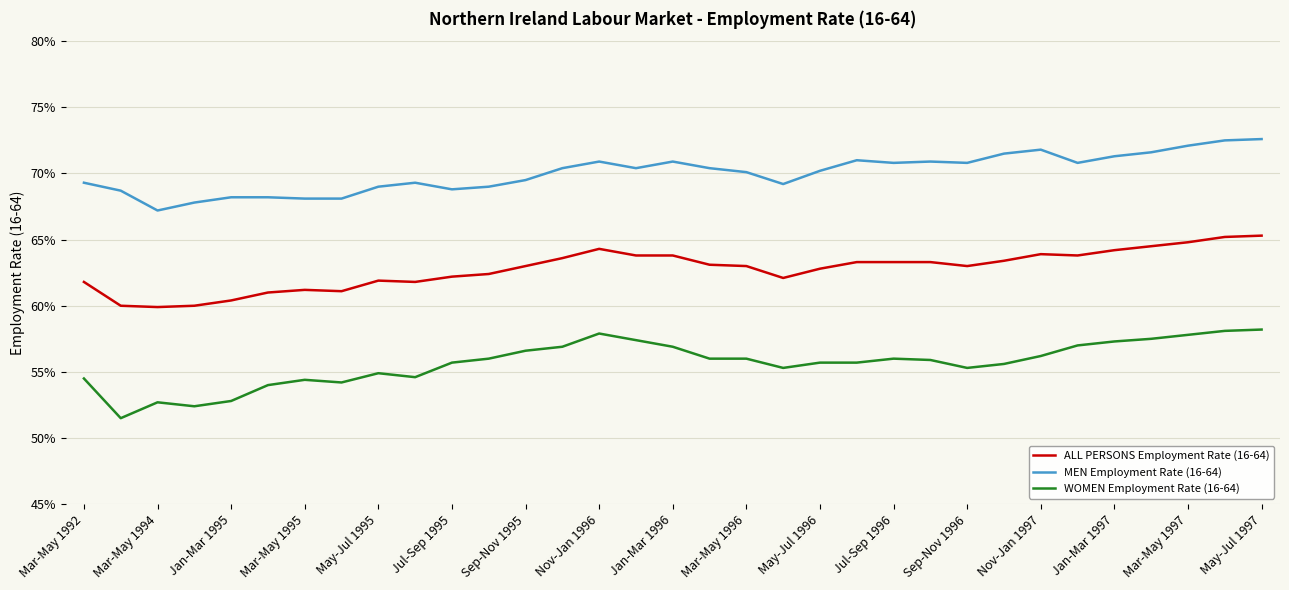

What are all the series names shown in the legend?

ALL PERSONS Employment Rate (16-64), MEN Employment Rate (16-64), WOMEN Employment Rate (16-64)